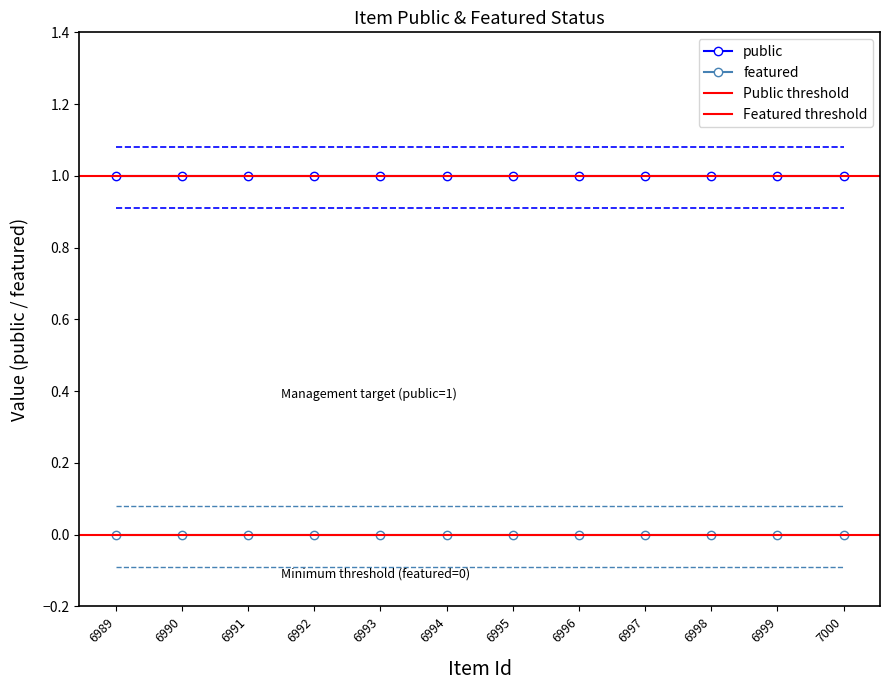

Rank the series by their average value, from lowest to highest.

featured, public